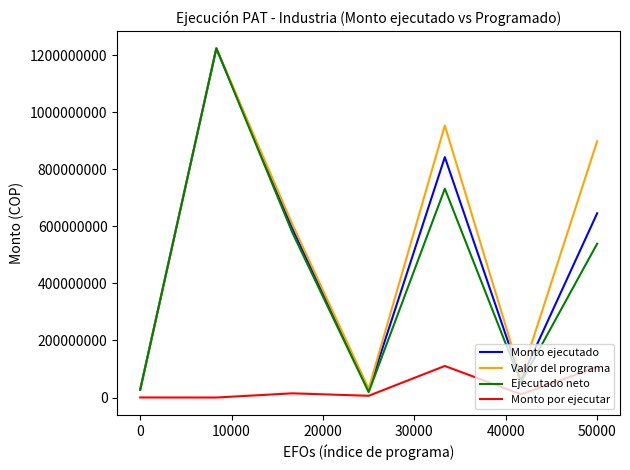

Which series has the largest total across all categories?

Valor del programa